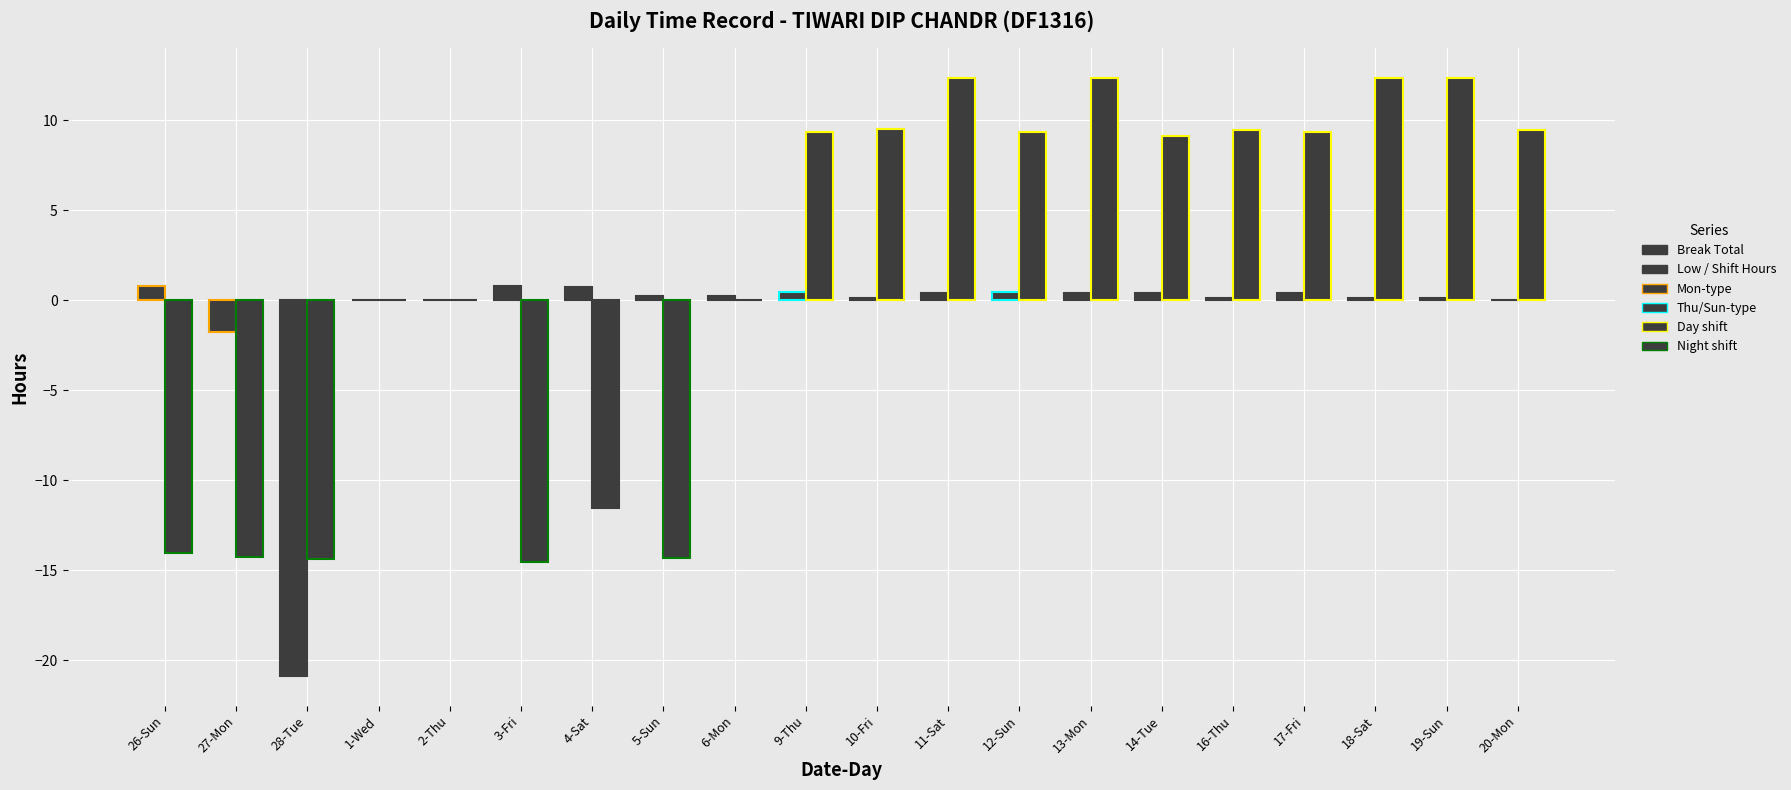

What is the average value of the Low / Shift Hours series?

1.6